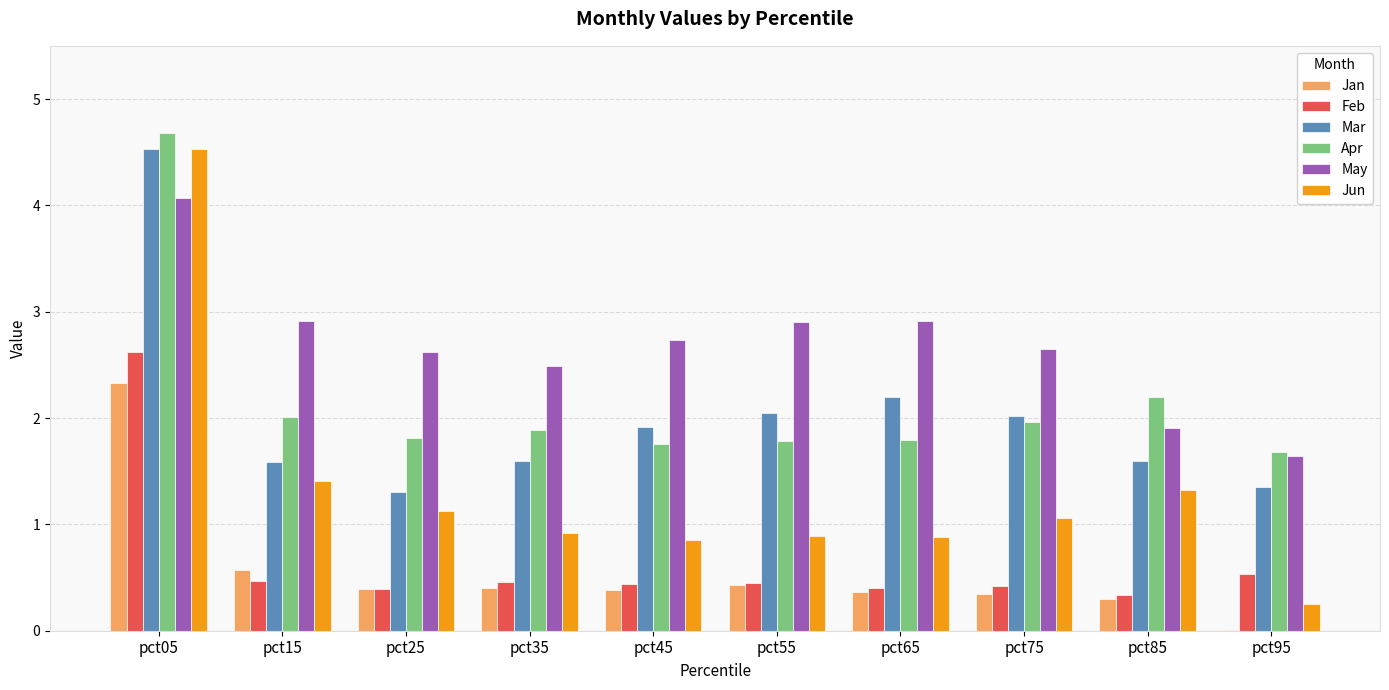

Between pct65 and pct95, which series saw the biggest shift?

May